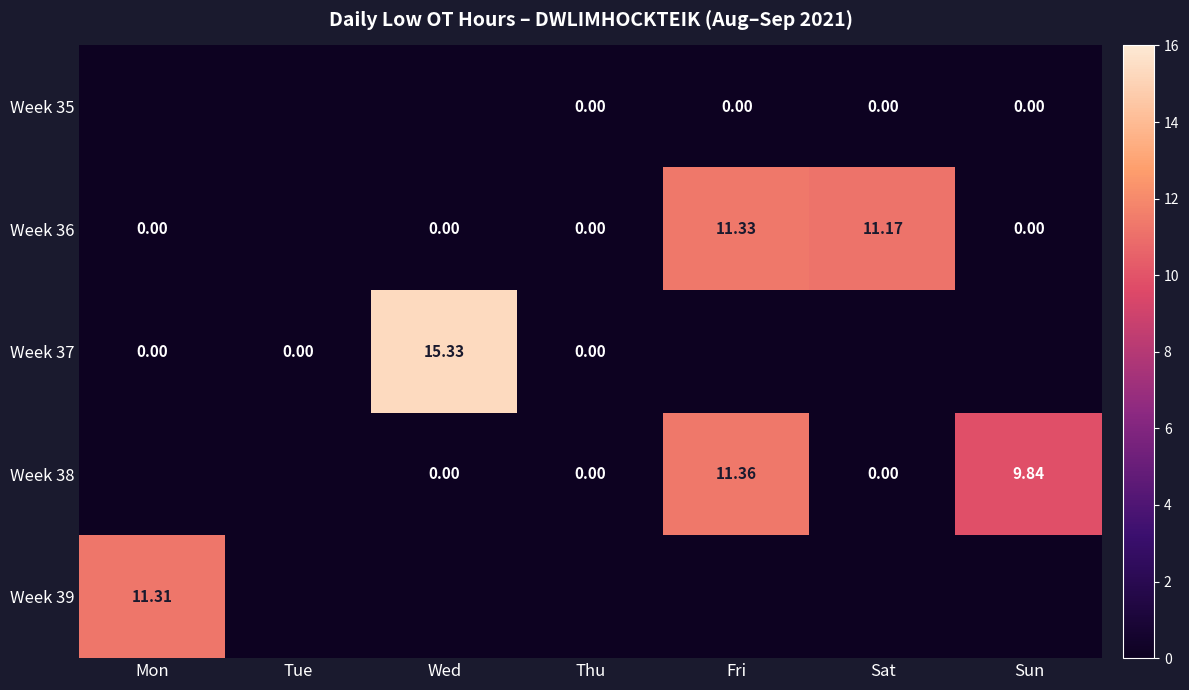

Is the value of Week 39 at Mon greater than the value of Week 36 at Wed?

Yes